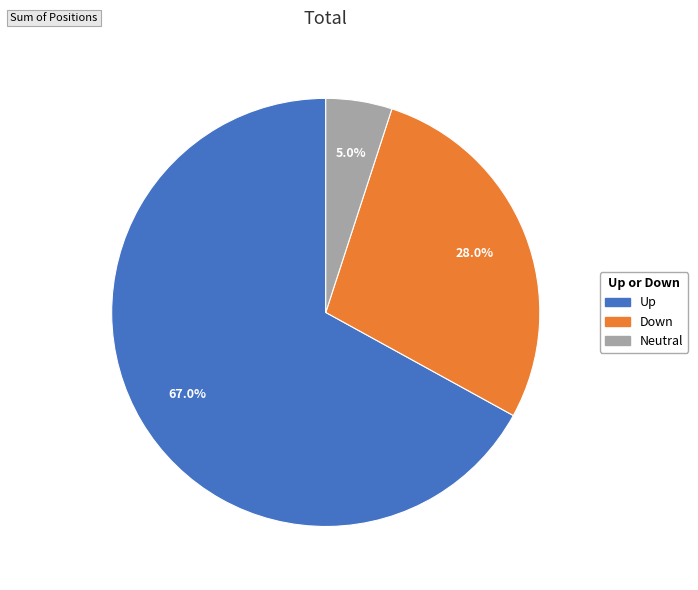

Is there a majority slice in this chart?

Yes